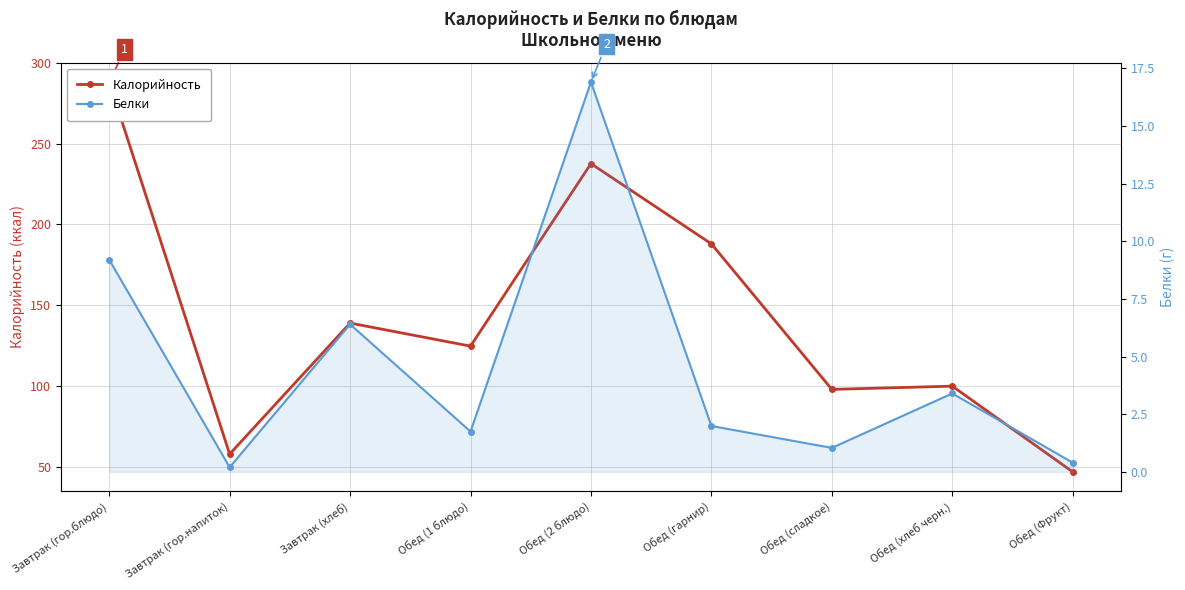

Reading right to left, what are all the values shown in this chart?

Калорийность: 47.0	100.0	98.0	188.0	237.6	124.8	139.0	58.0	288.0
Белки: 0.4	3.4	1.0	2.0	16.9	1.8	6.4	0.2	9.2